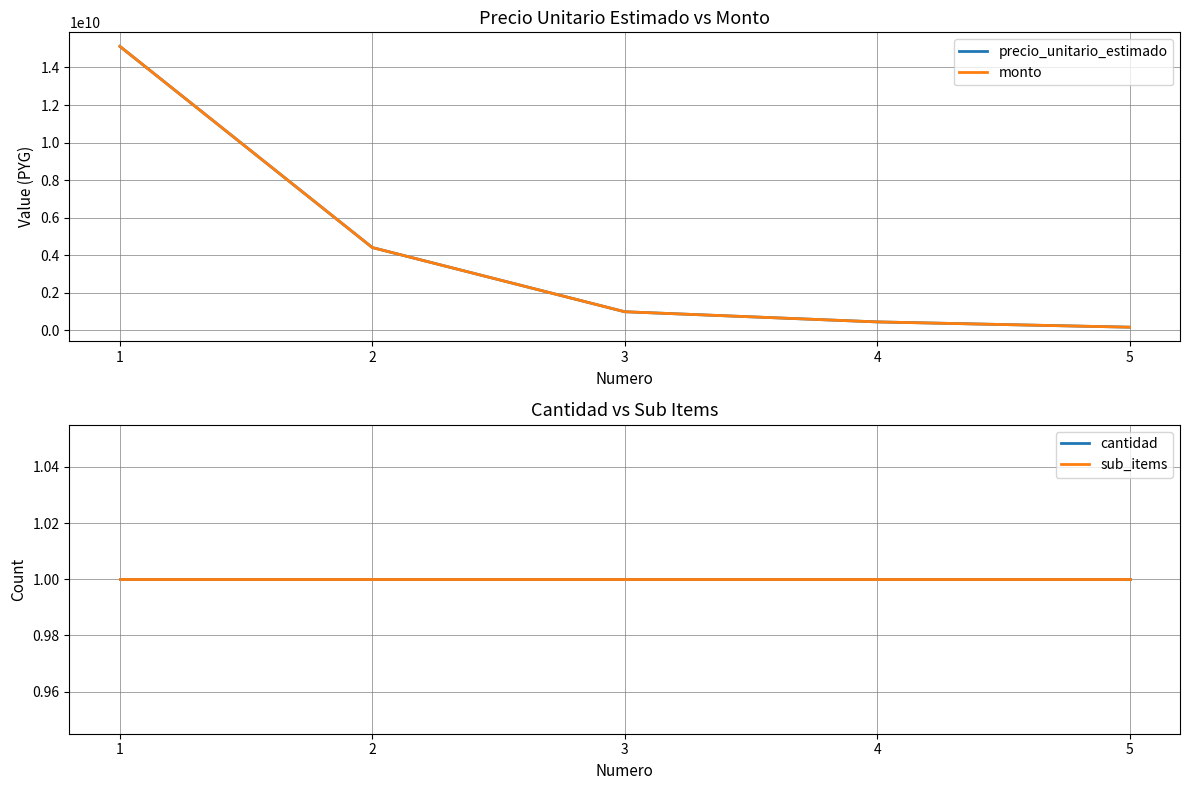

Reading left to right, transcribe all the data shown in this chart.

precio_unitario_estimado: 15123918600	4410600000	991400000	450000000	168919832
monto: 15123918600	4410600000	991400000	450000000	168919832
cantidad: 1	1	1	1	1
sub_items: 1	1	1	1	1